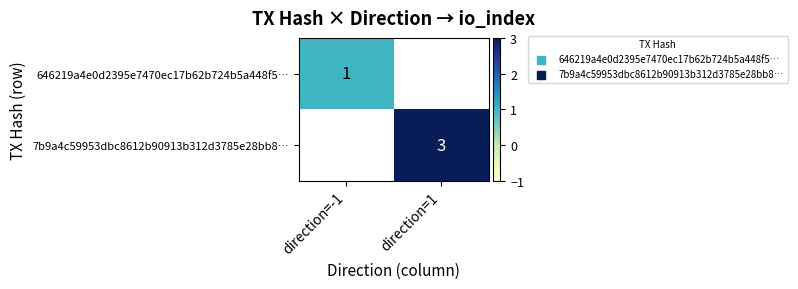

What is the maximum value shown in the chart?

3.0